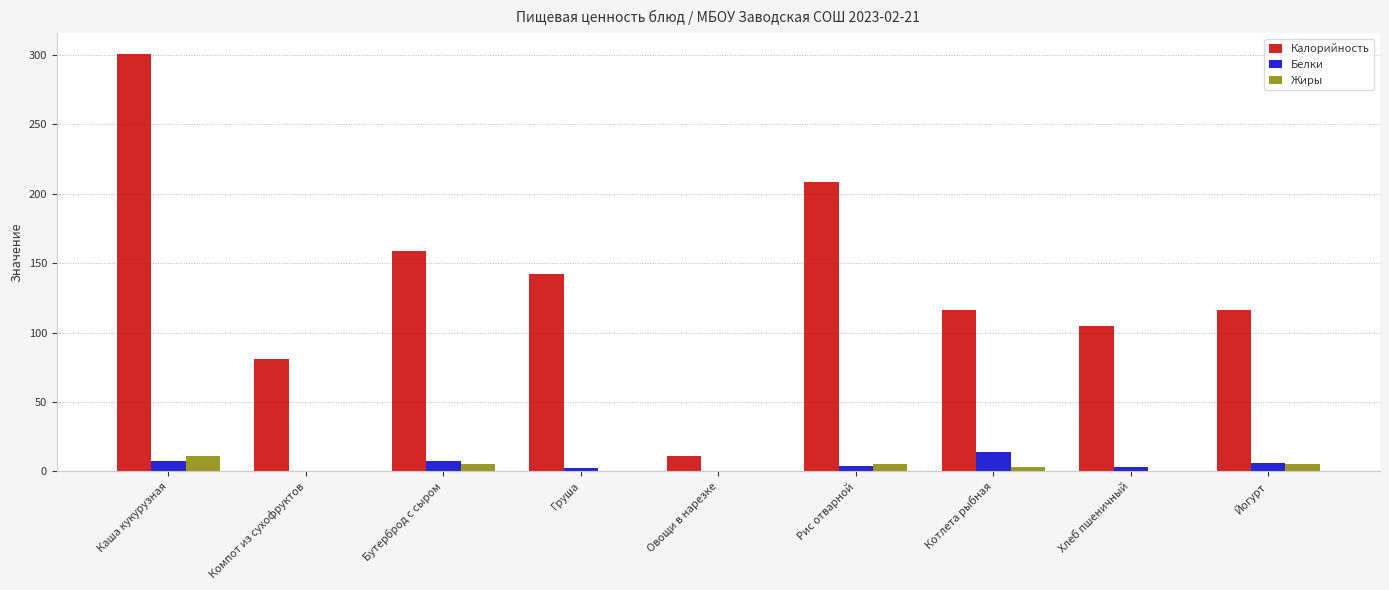

What is the sum of all Жиры values?

28.9